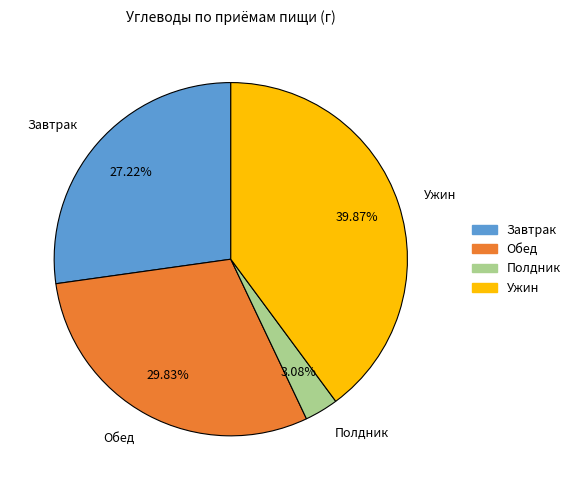

Is there a majority slice in this chart?

No